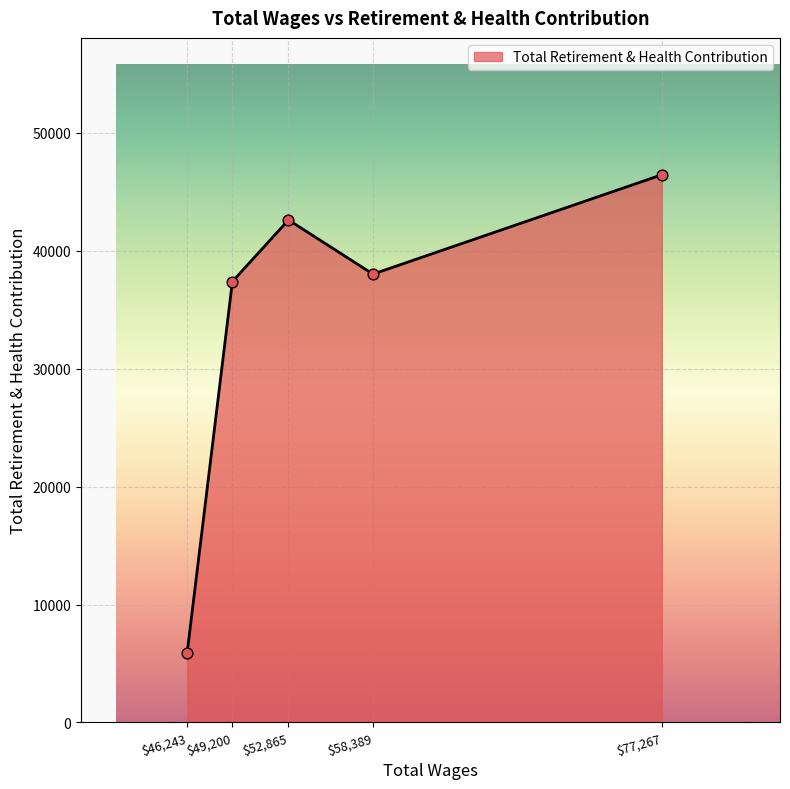

What is the minimum value shown in the chart?

5904